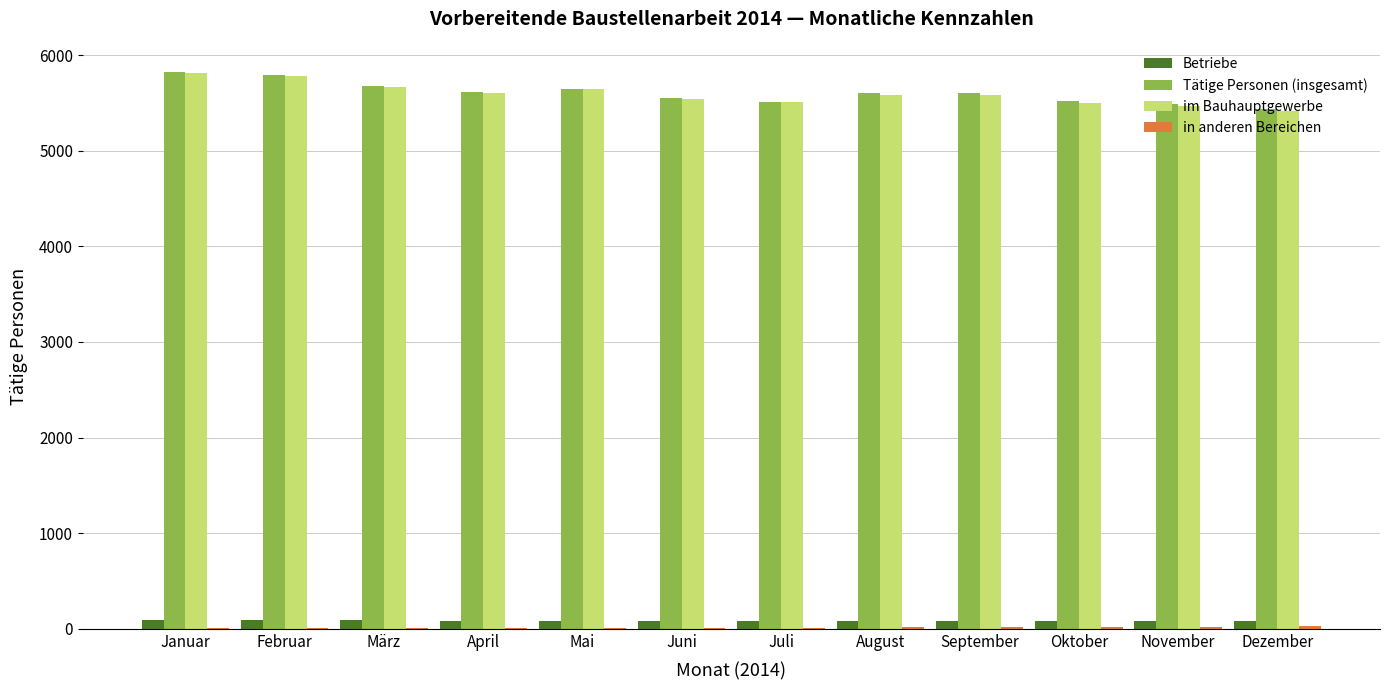

Count the Betriebe values in the range 85 to 89.

9